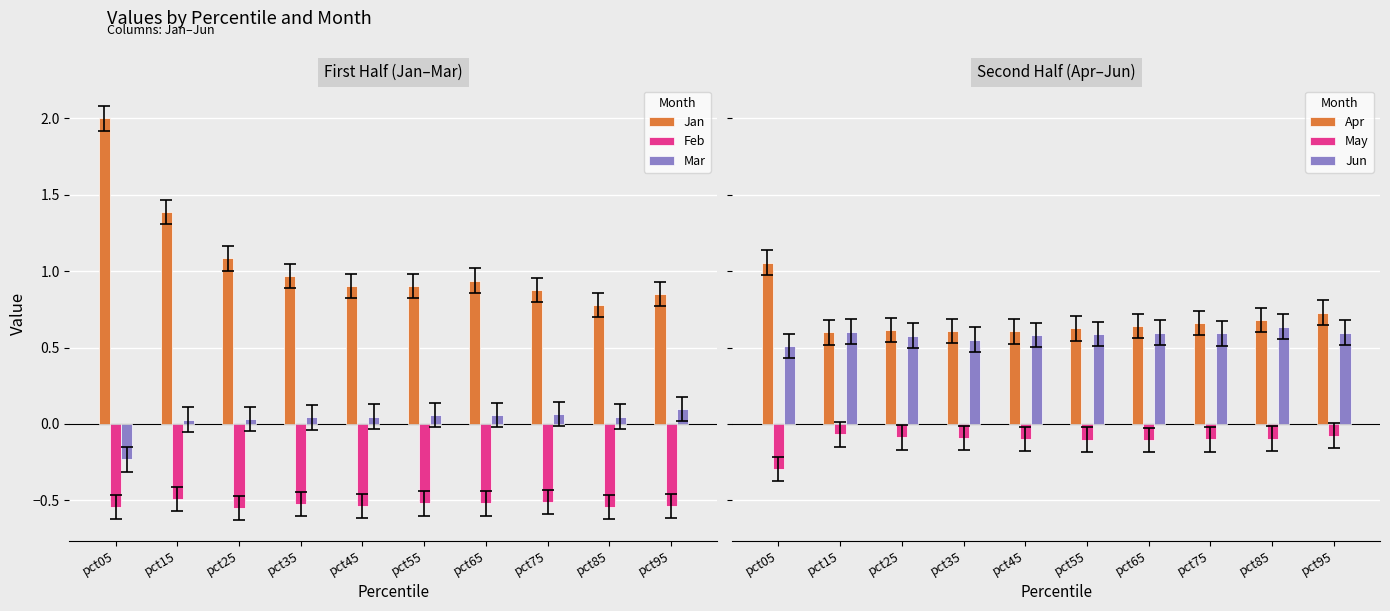

At which label is Jun closest to 0?

pct05